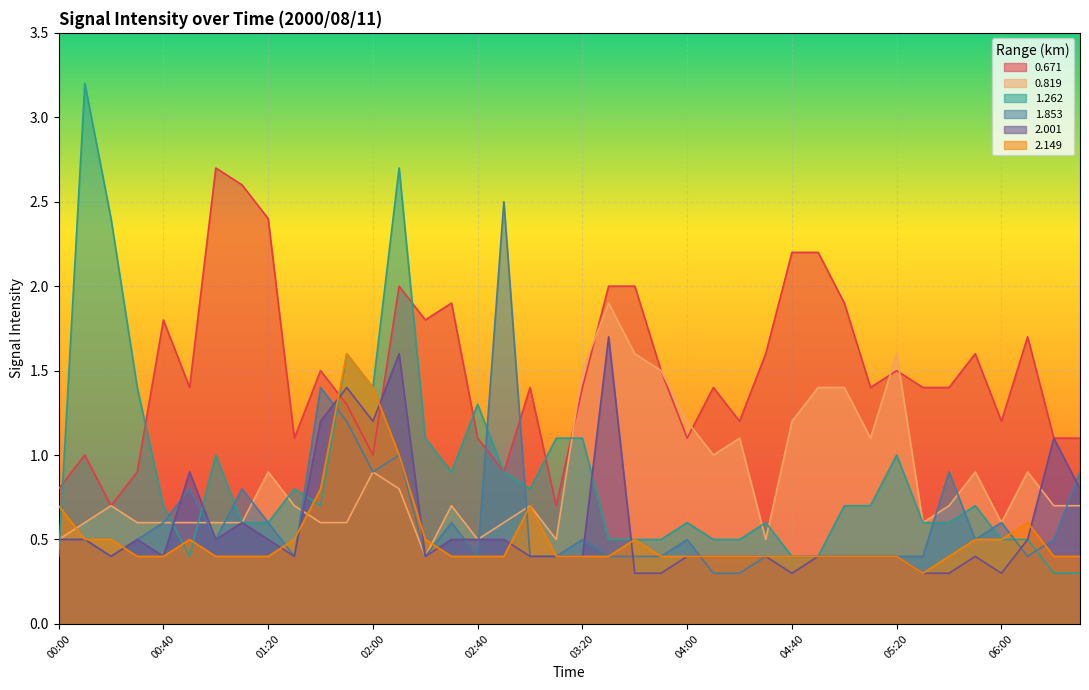

What is the difference between the highest and lowest values at 00:40?

1.4